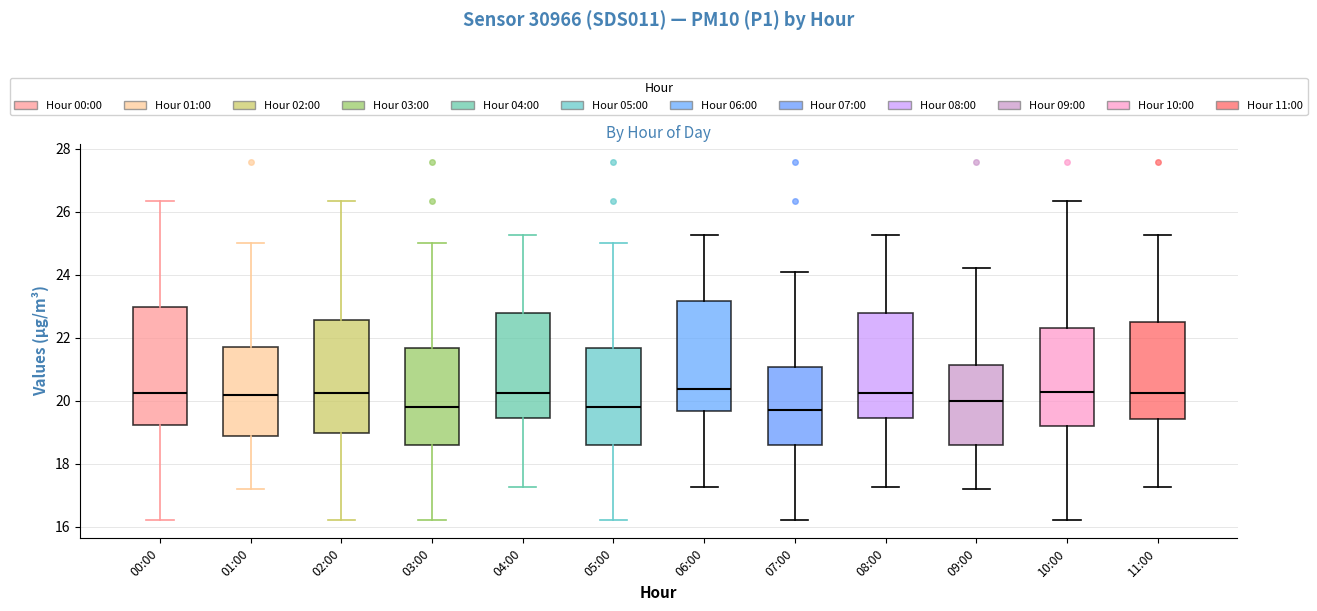

Where does the median line of the box for 01:00 sit on the y-axis? The values are not printed on the chart, so give them approximately, as read against the axis.

20.2